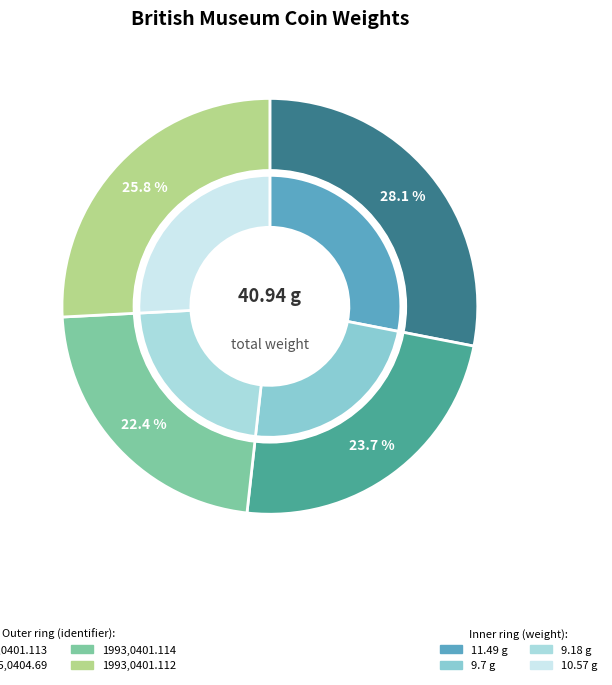

To the nearest percent, what is the combined percentage of 1993,0401.112 and 1993,0401.113?

54%